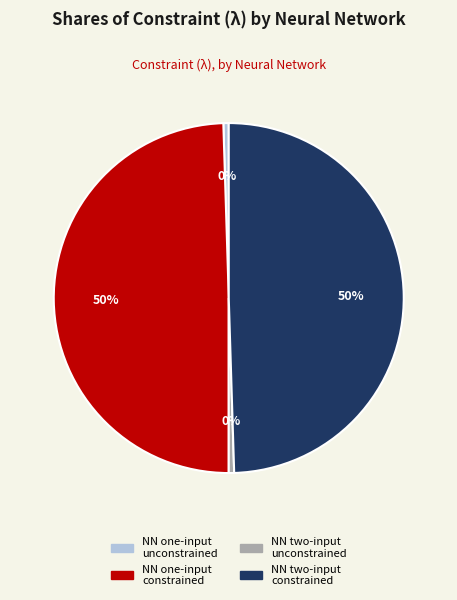

Count the number of slices in the pie.

4